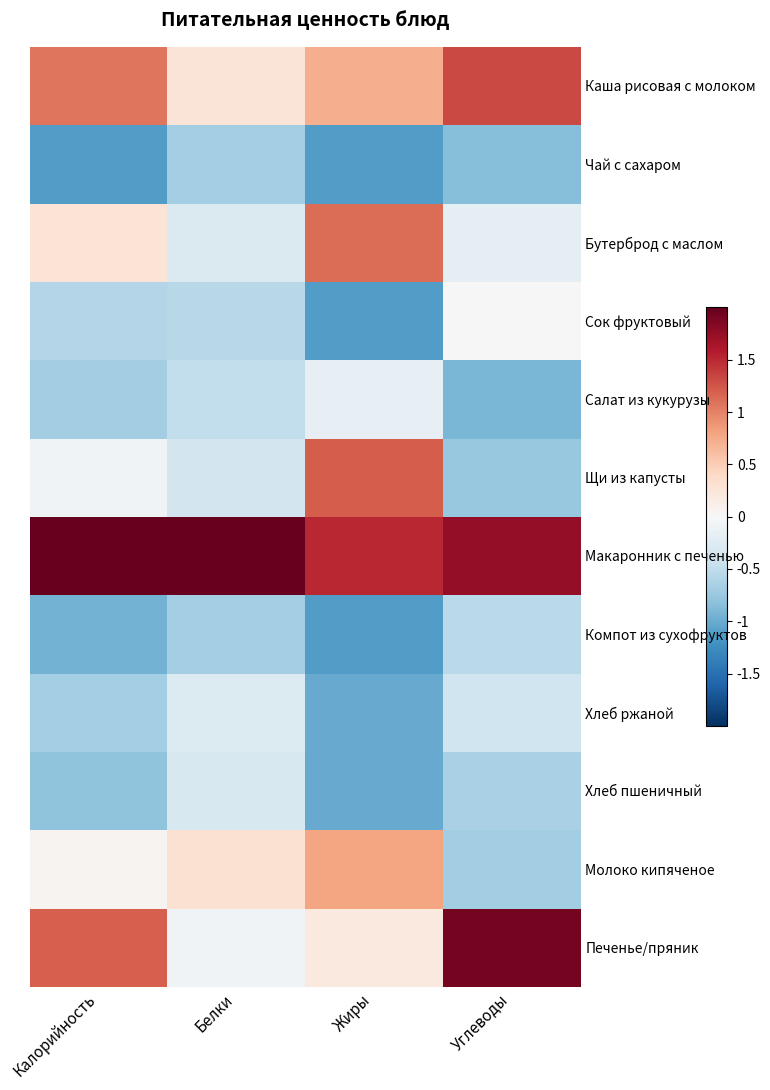

Which label corresponds to the largest value in the chart?

Белки